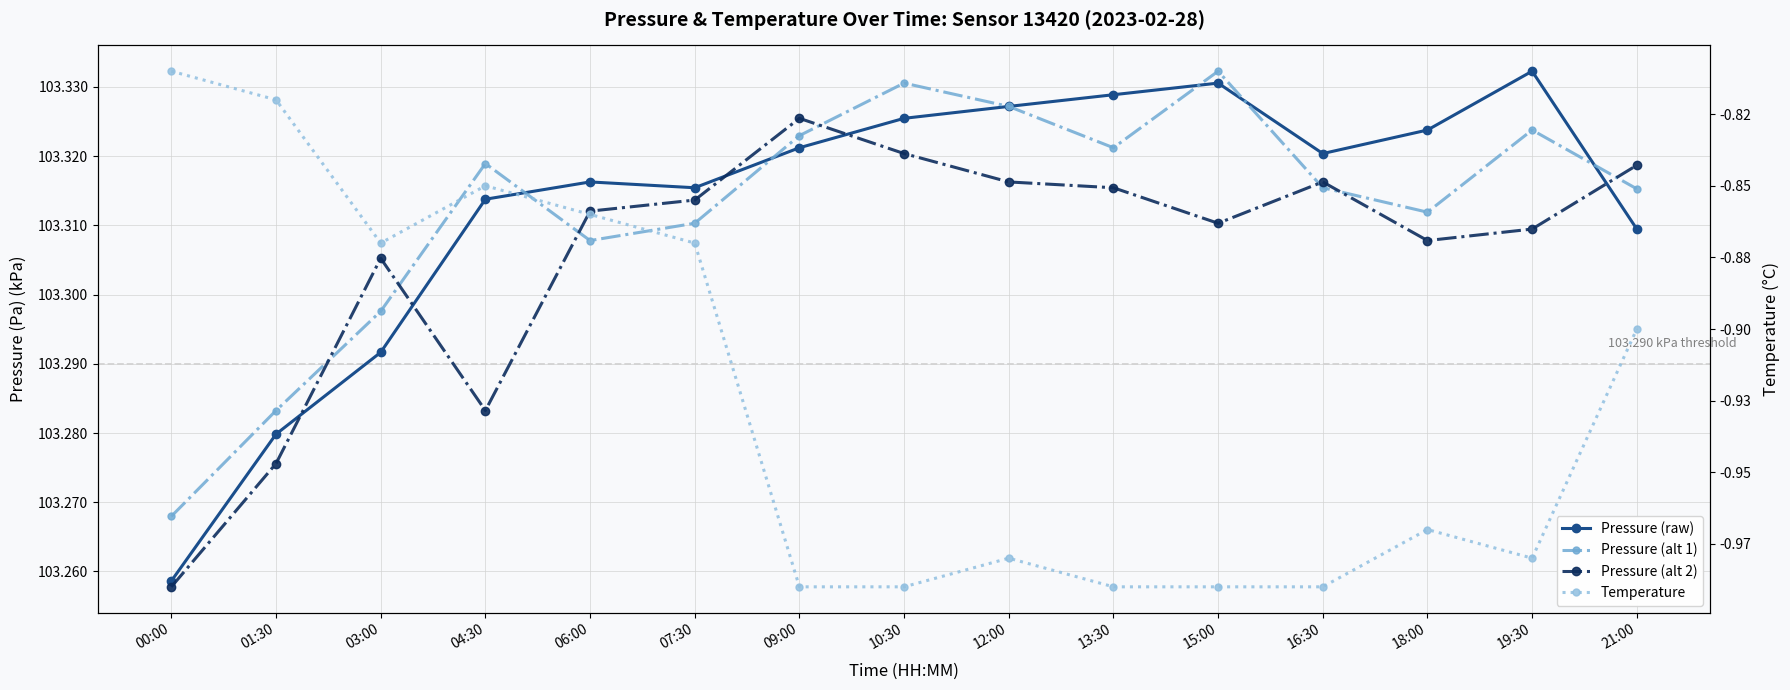

At which label is Pressure (raw) closest to 103?

00:00